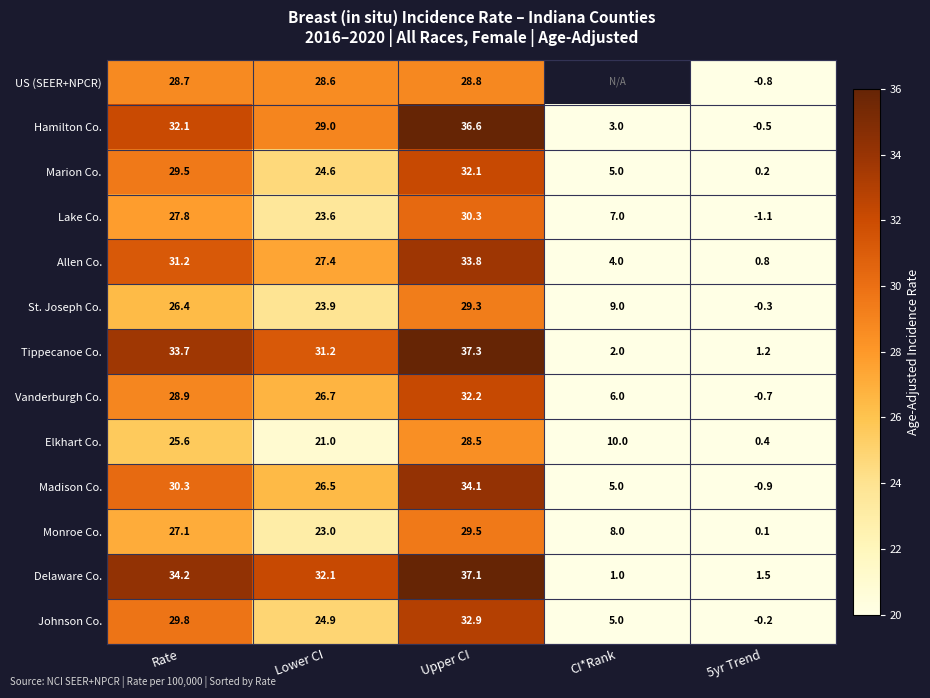

The value of Vanderburgh Co. at 5yr Trend is -1.1. True or false?

False